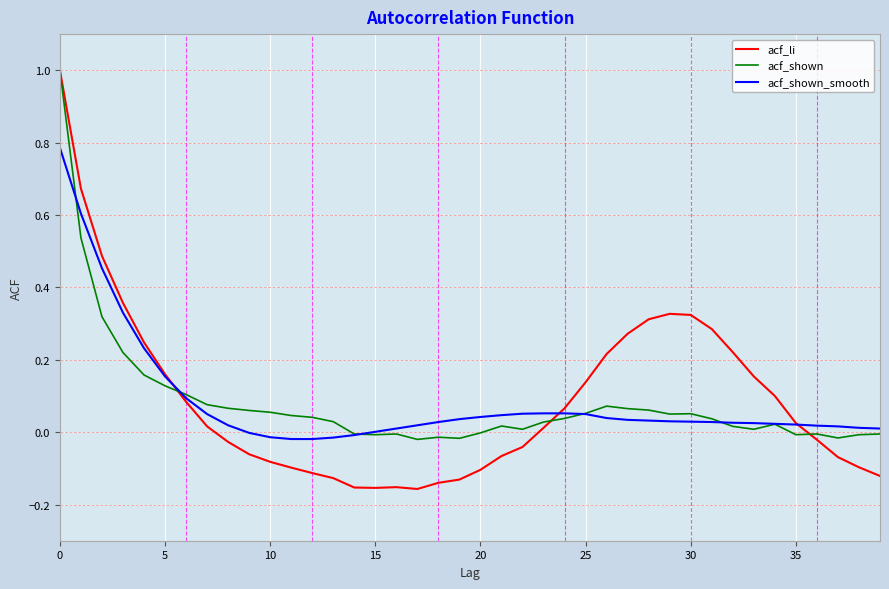

Which series has the largest range (max minus min)?

acf_li